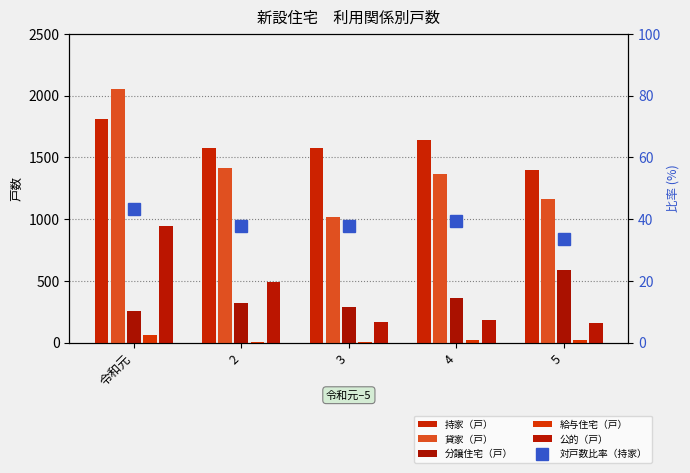

The value of 公的（戸） at 令和元 is 947.0. True or false?

True